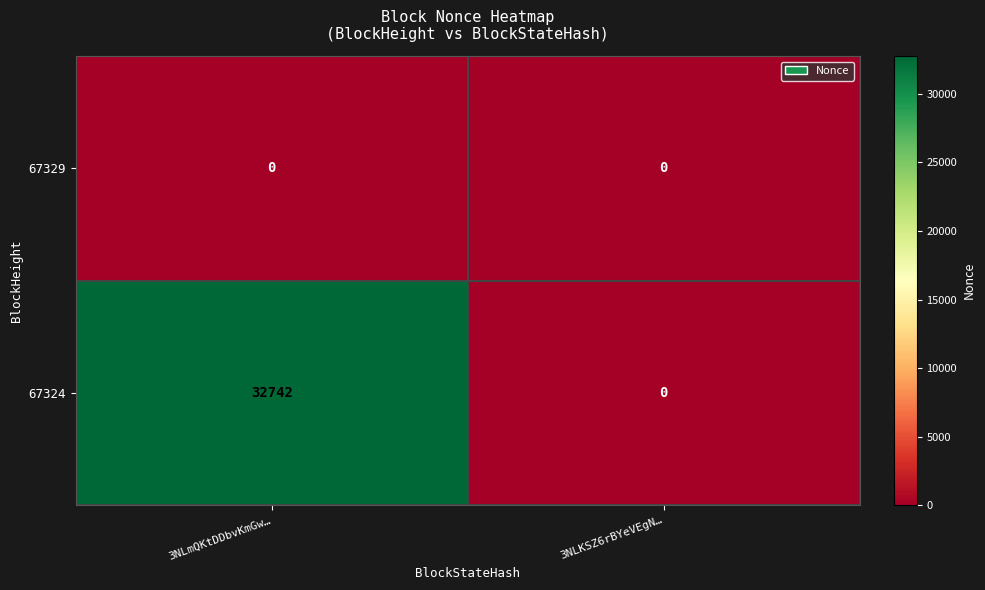

List the series in order of their overall mean, highest first.

67324, 67329